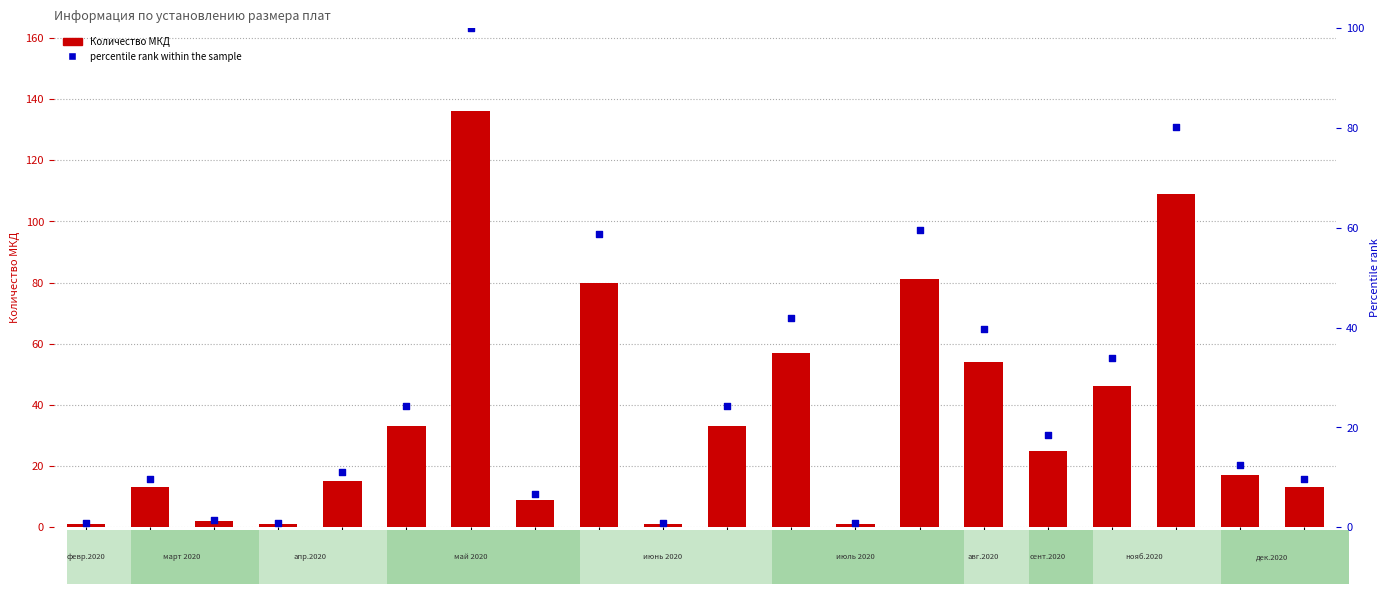

At which category is the sum across all series the highest?

251-па